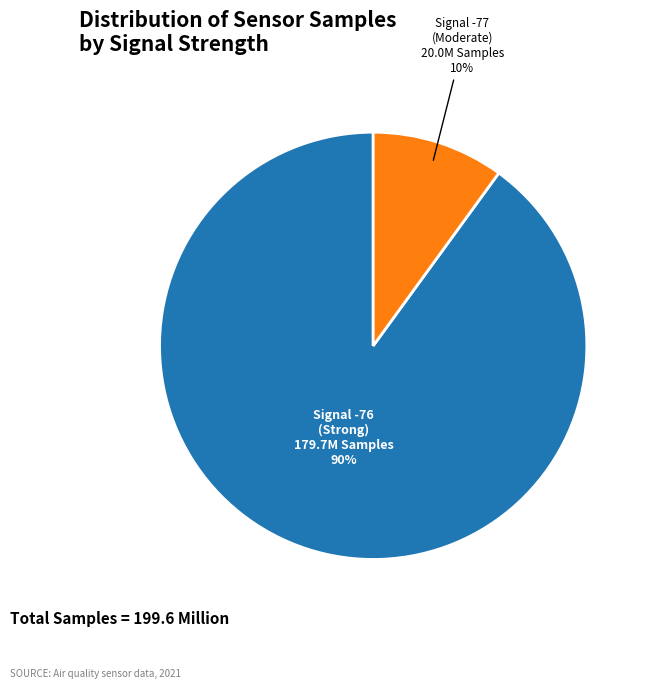

To the nearest percent, what is the difference between the largest and smallest slice percentages?

80%